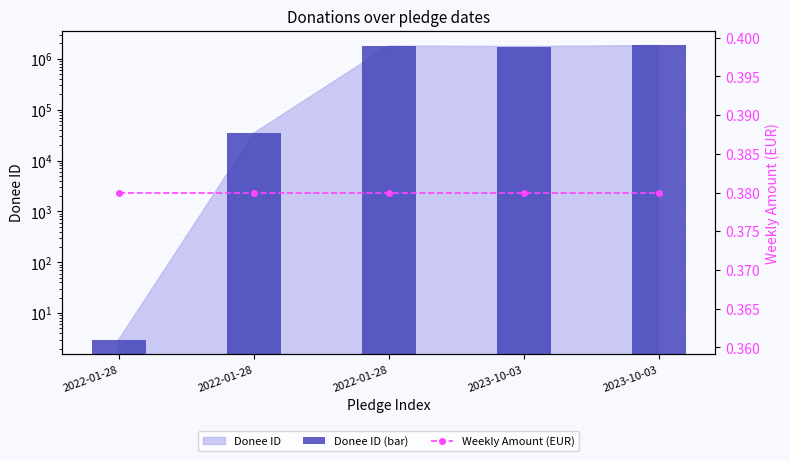

Are the bars grouped side by side (vs. stacked)?

Yes